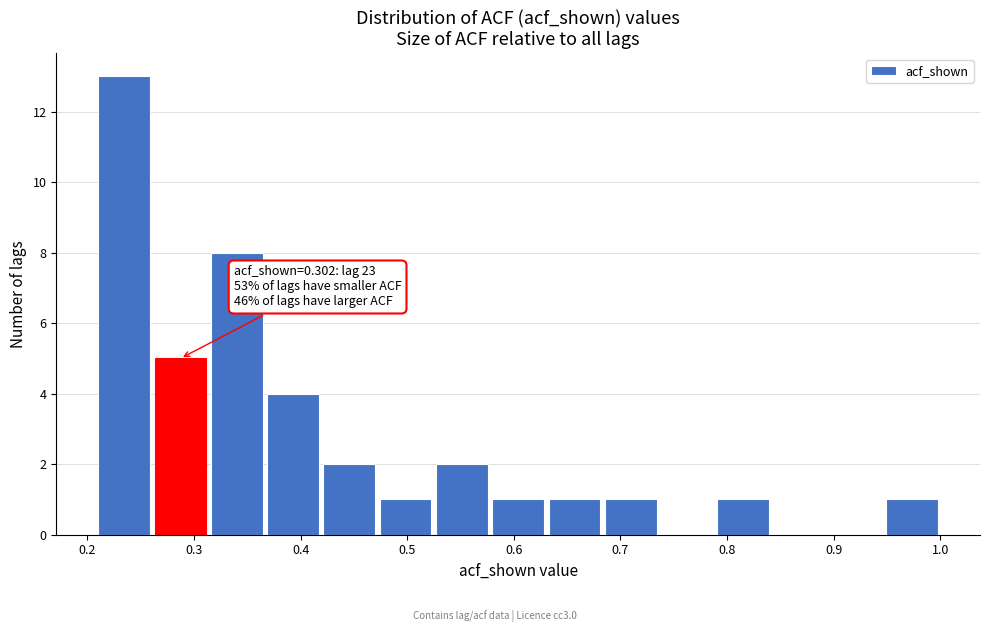

Over which range of the x-axis is the bar tallest?

0.21 to 0.26